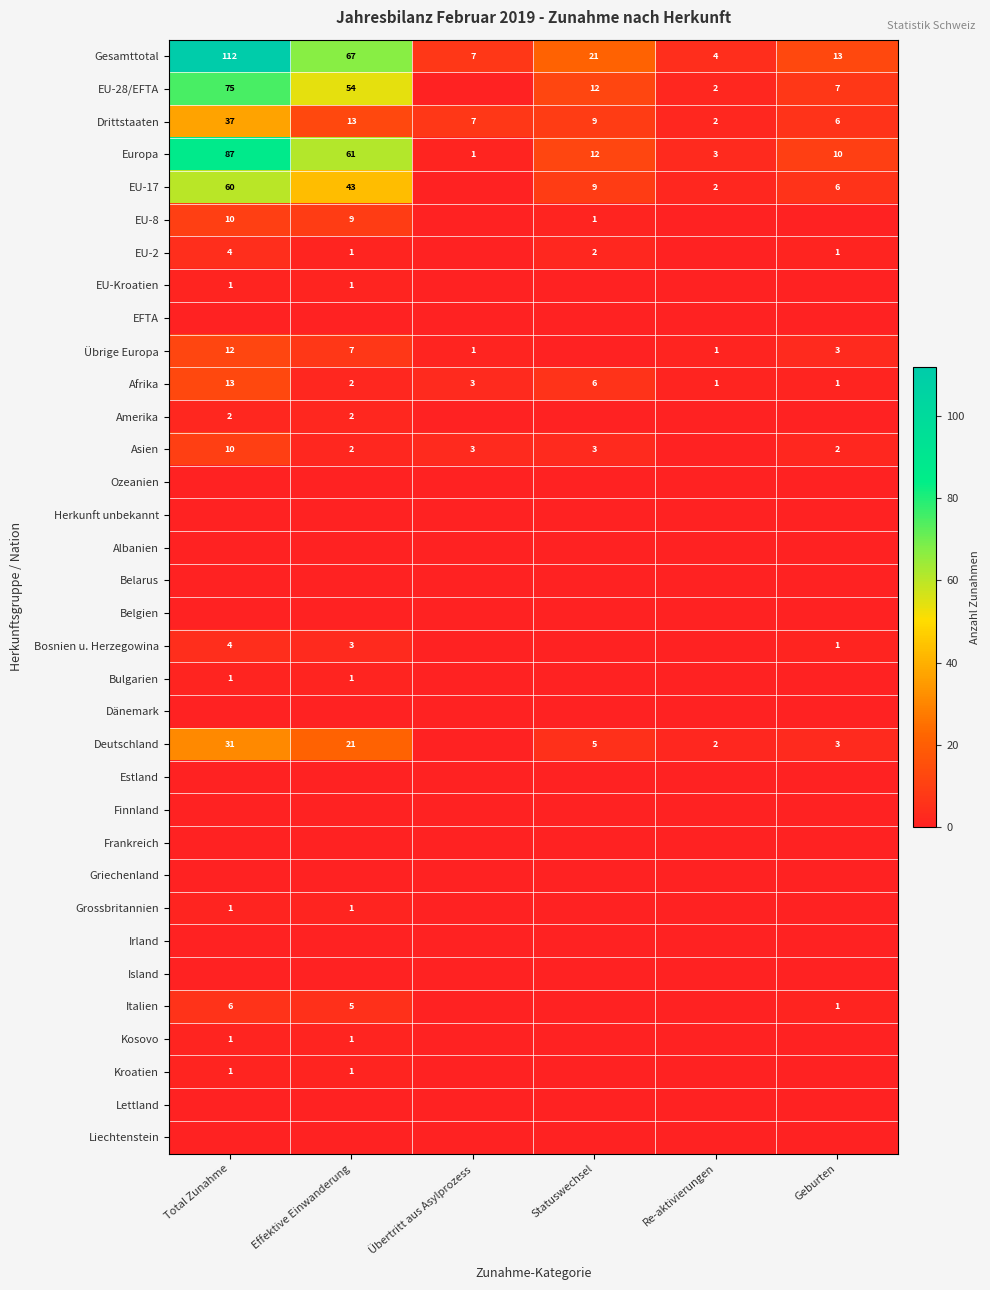

What is the spread (max minus min) of values at Re-aktivierungen?

4